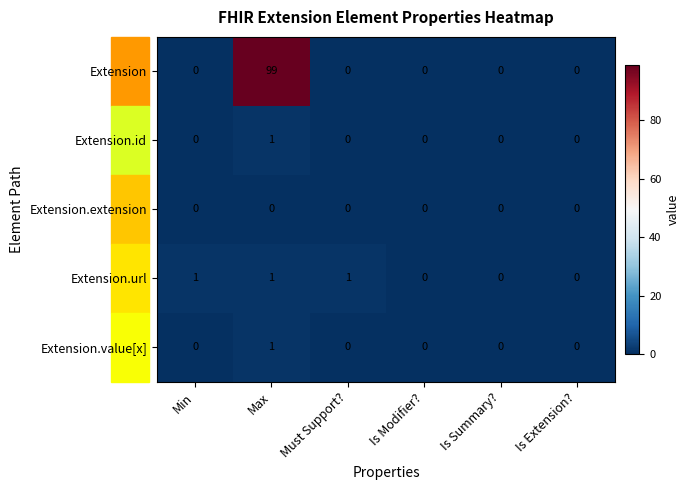

At which category is the sum across all series the highest?

Max